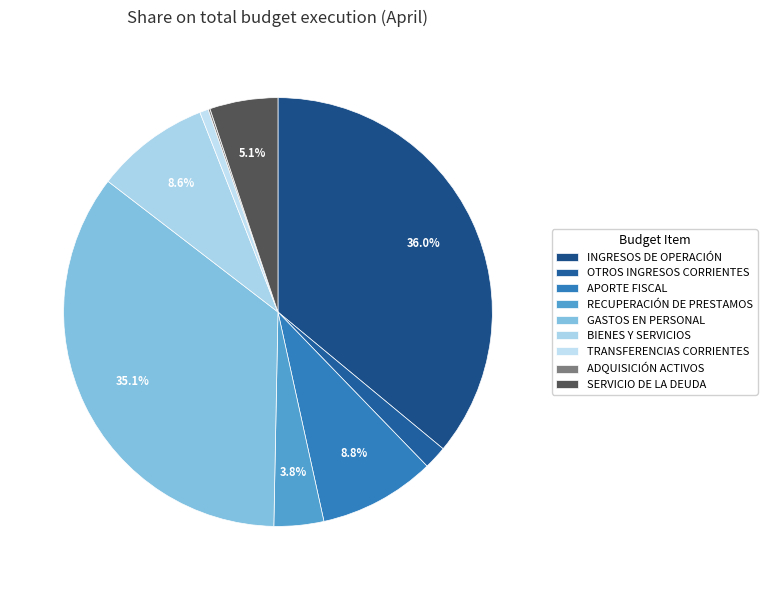

To the nearest percent, what is the average slice percentage?

11%